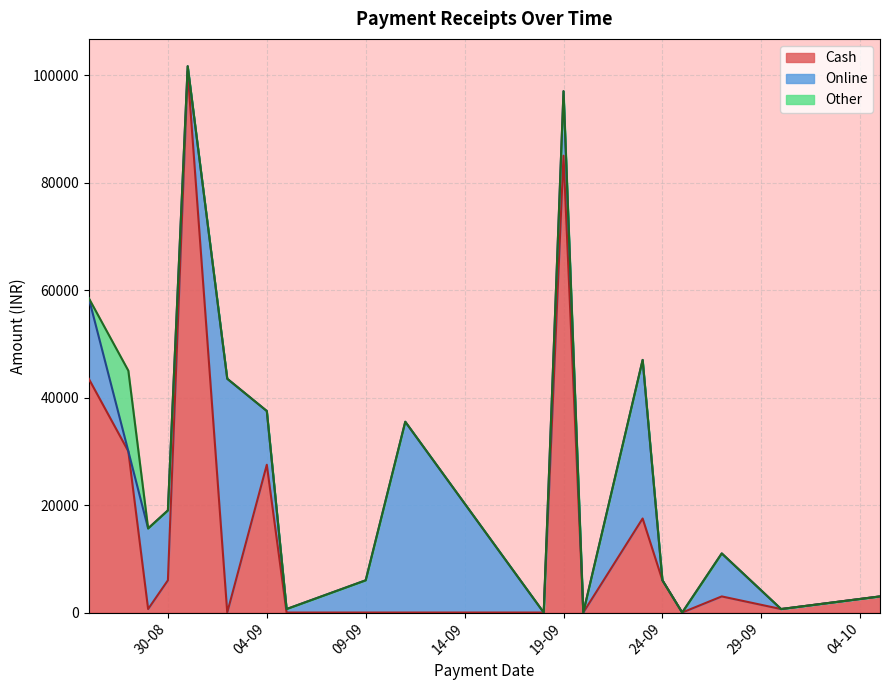

At which category does the chart reach its peak across all series?

31-08-2024